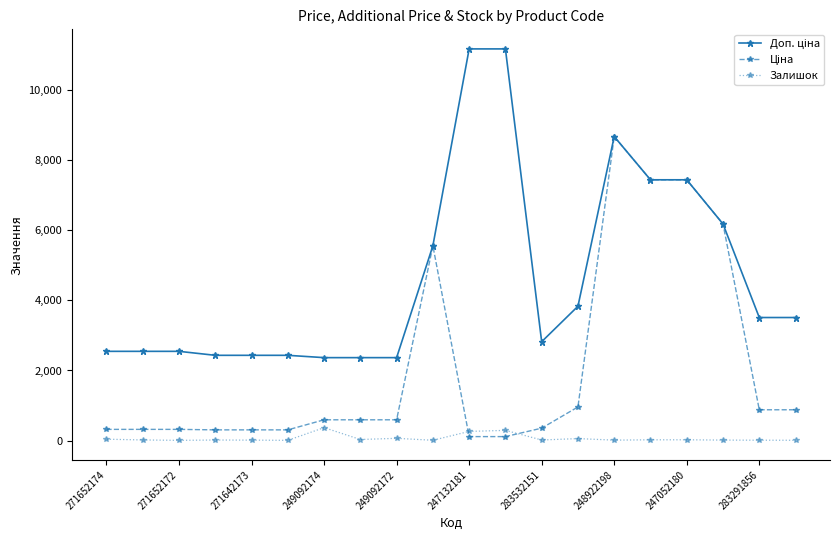

In Залишок, how many points are higher than both neighbors (excluding endpoints)?

6